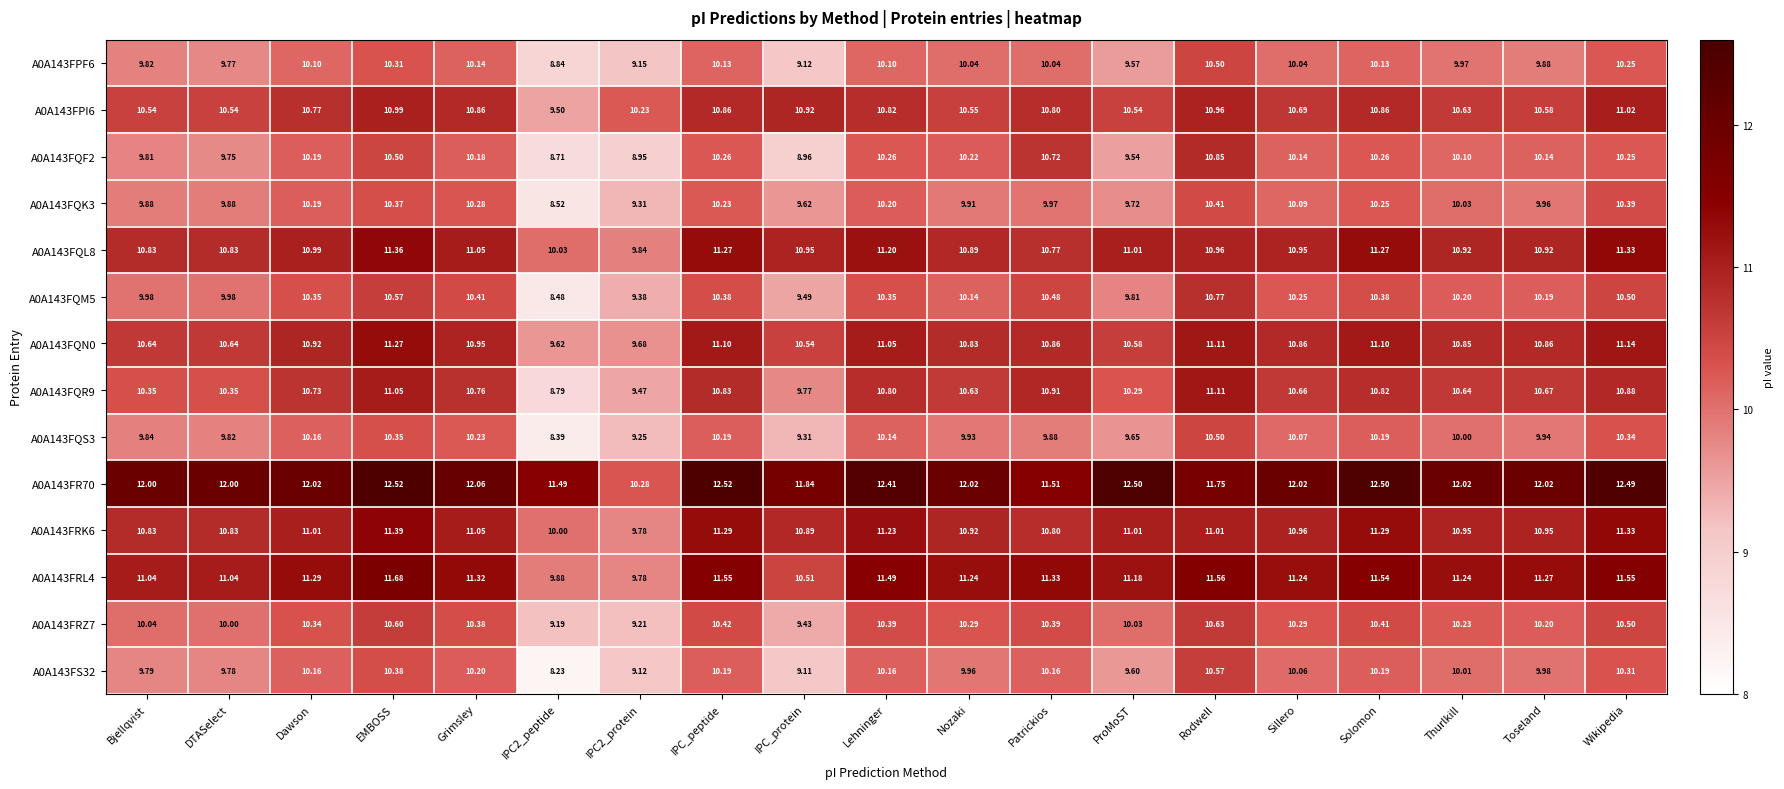

Where is A0A143FQF2 nearest to the value 9?

IPC_protein